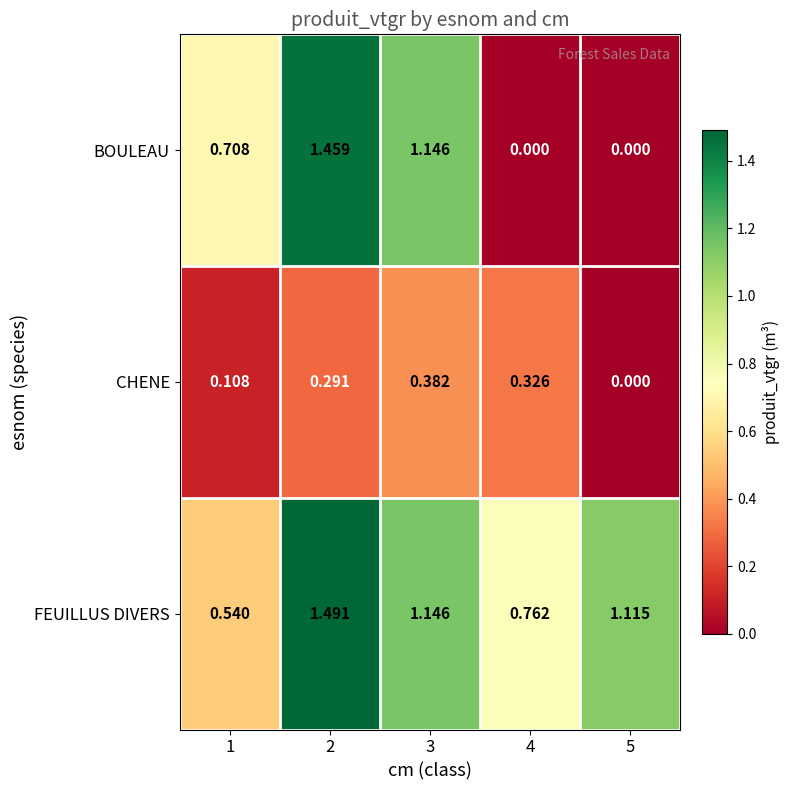

At 1, list the series in order from smallest to largest.

CHENE, FEUILLUS DIVERS, BOULEAU